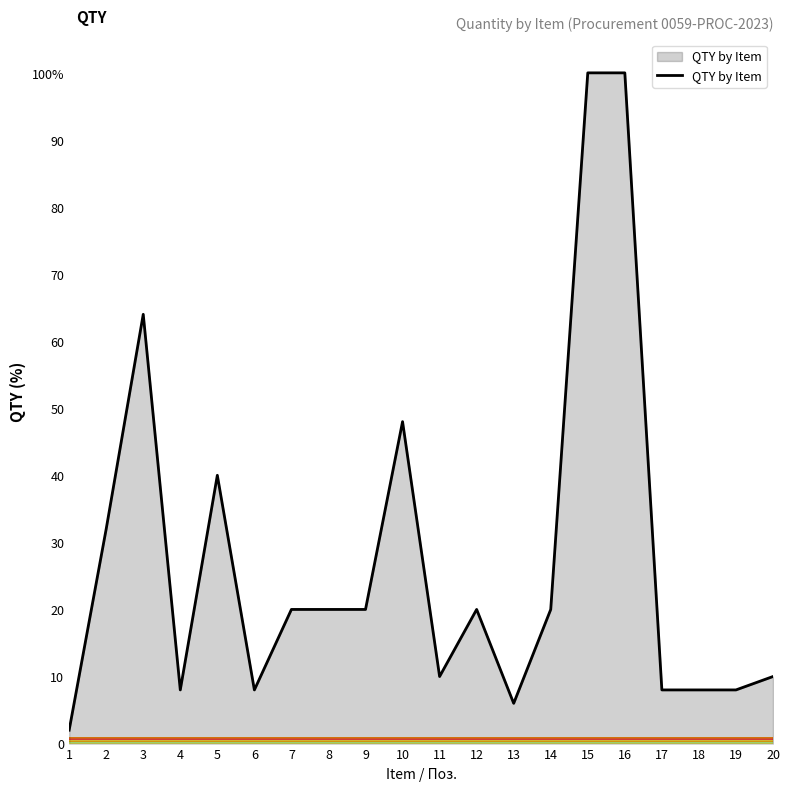

The chart shows a value of 1 at 13. True or false?

False